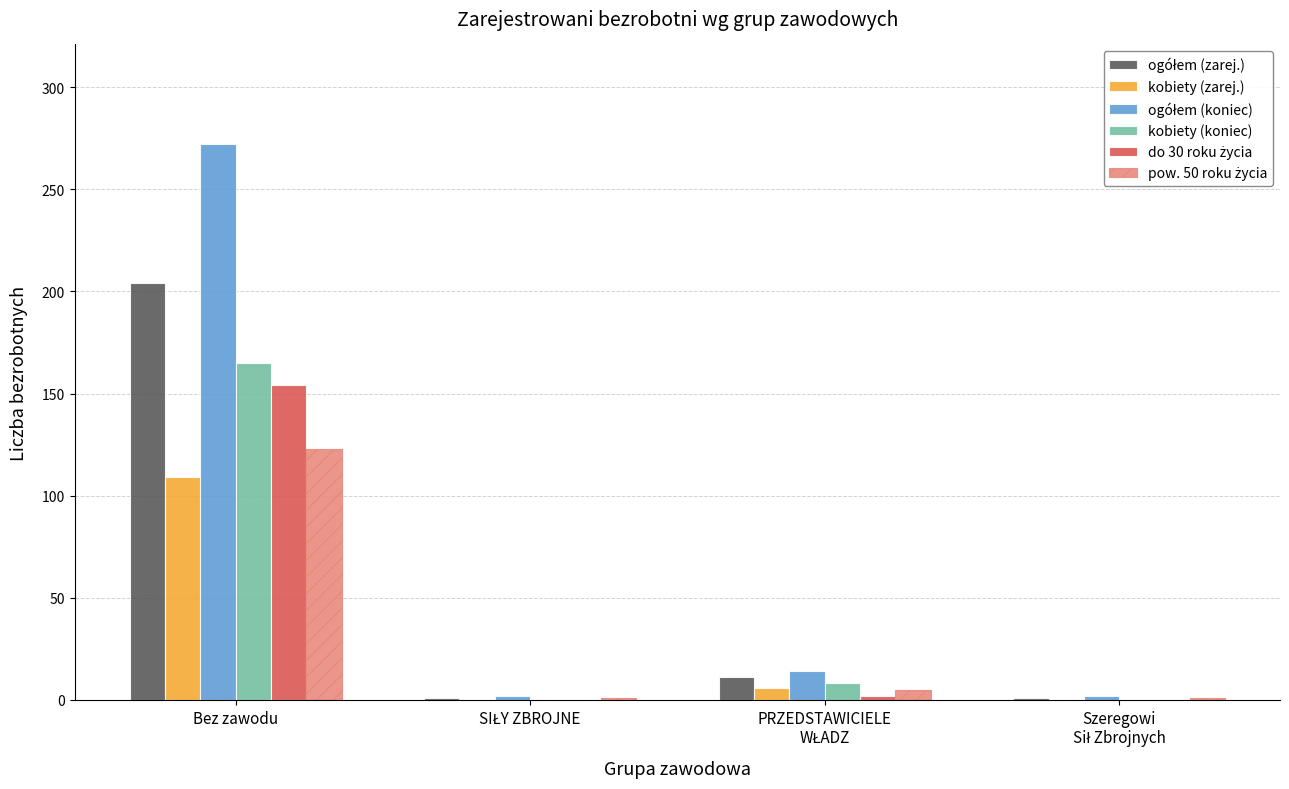

At which category is the sum across all series the highest?

Bez zawodu